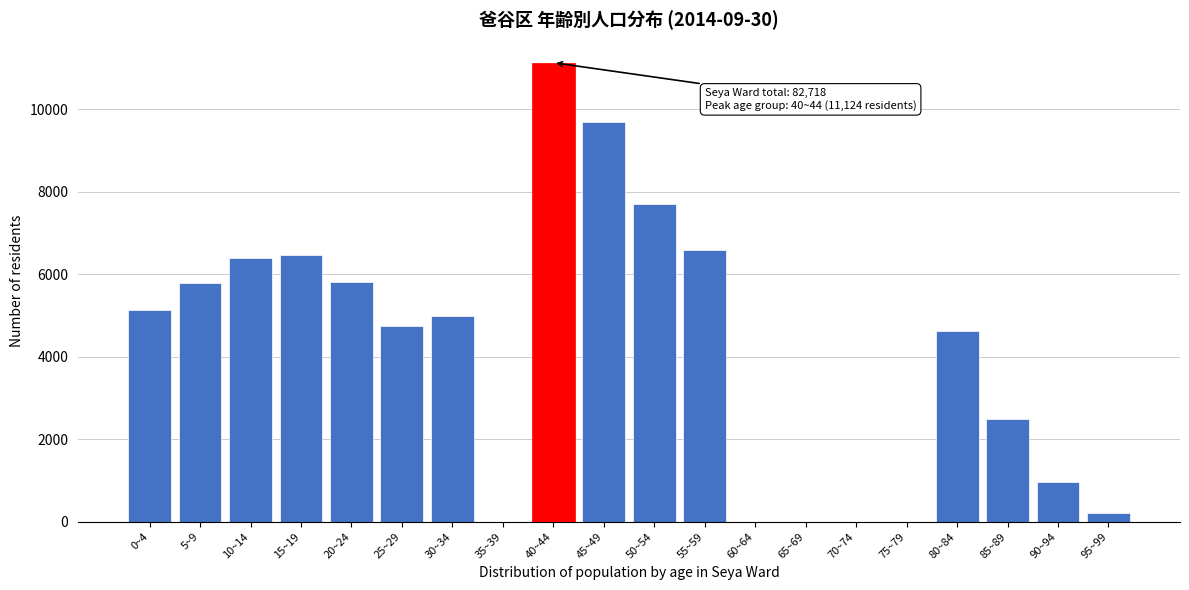

What is the maximum value shown in the chart?

11124